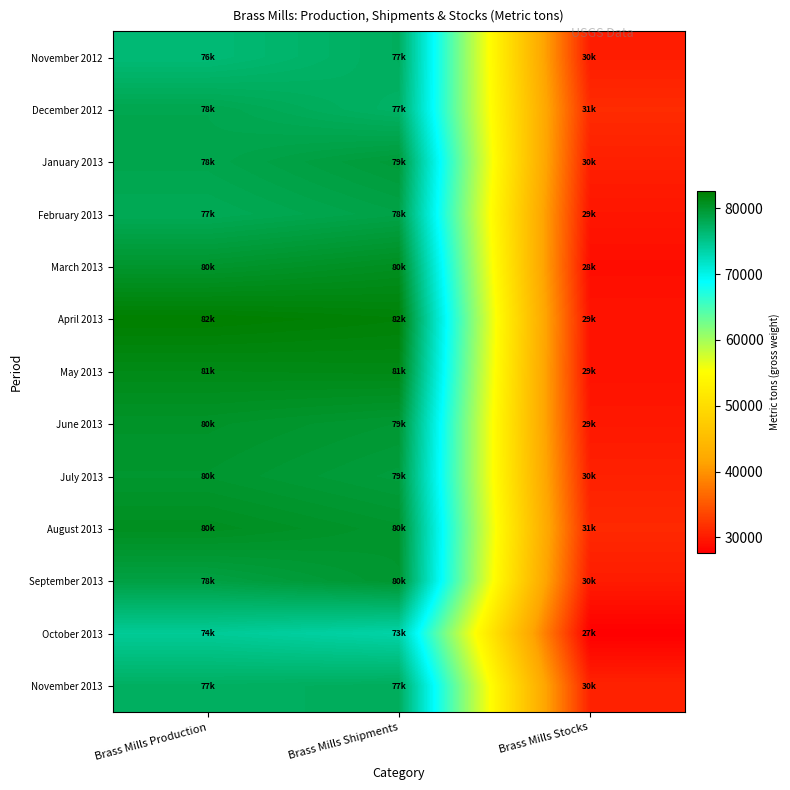

Reading right to left, what are all the values shown in this chart?

November 2012: Brass Mills Stocks=30200	Brass Mills Shipments=77500	Brass Mills Production=76200
December 2012: Brass Mills Stocks=31400	Brass Mills Shipments=77100	Brass Mills Production=78300
January 2013: Brass Mills Stocks=30400	Brass Mills Shipments=79500	Brass Mills Production=78400
February 2013: Brass Mills Stocks=29600	Brass Mills Shipments=78700	Brass Mills Production=77900
March 2013: Brass Mills Stocks=28900	Brass Mills Shipments=80800	Brass Mills Production=80100
April 2013: Brass Mills Stocks=29400	Brass Mills Shipments=82200	Brass Mills Production=82600
May 2013: Brass Mills Stocks=29300	Brass Mills Shipments=81400	Brass Mills Production=81300
June 2013: Brass Mills Stocks=29800	Brass Mills Shipments=79800	Brass Mills Production=80300
July 2013: Brass Mills Stocks=30500	Brass Mills Shipments=79300	Brass Mills Production=80000
August 2013: Brass Mills Stocks=31200	Brass Mills Shipments=80100	Brass Mills Production=80800
September 2013: Brass Mills Stocks=30100	Brass Mills Shipments=80000	Brass Mills Production=78900
October 2013: Brass Mills Stocks=27700	Brass Mills Shipments=73500	Brass Mills Production=74400
November 2013: Brass Mills Stocks=30700	Brass Mills Shipments=77600	Brass Mills Production=77300